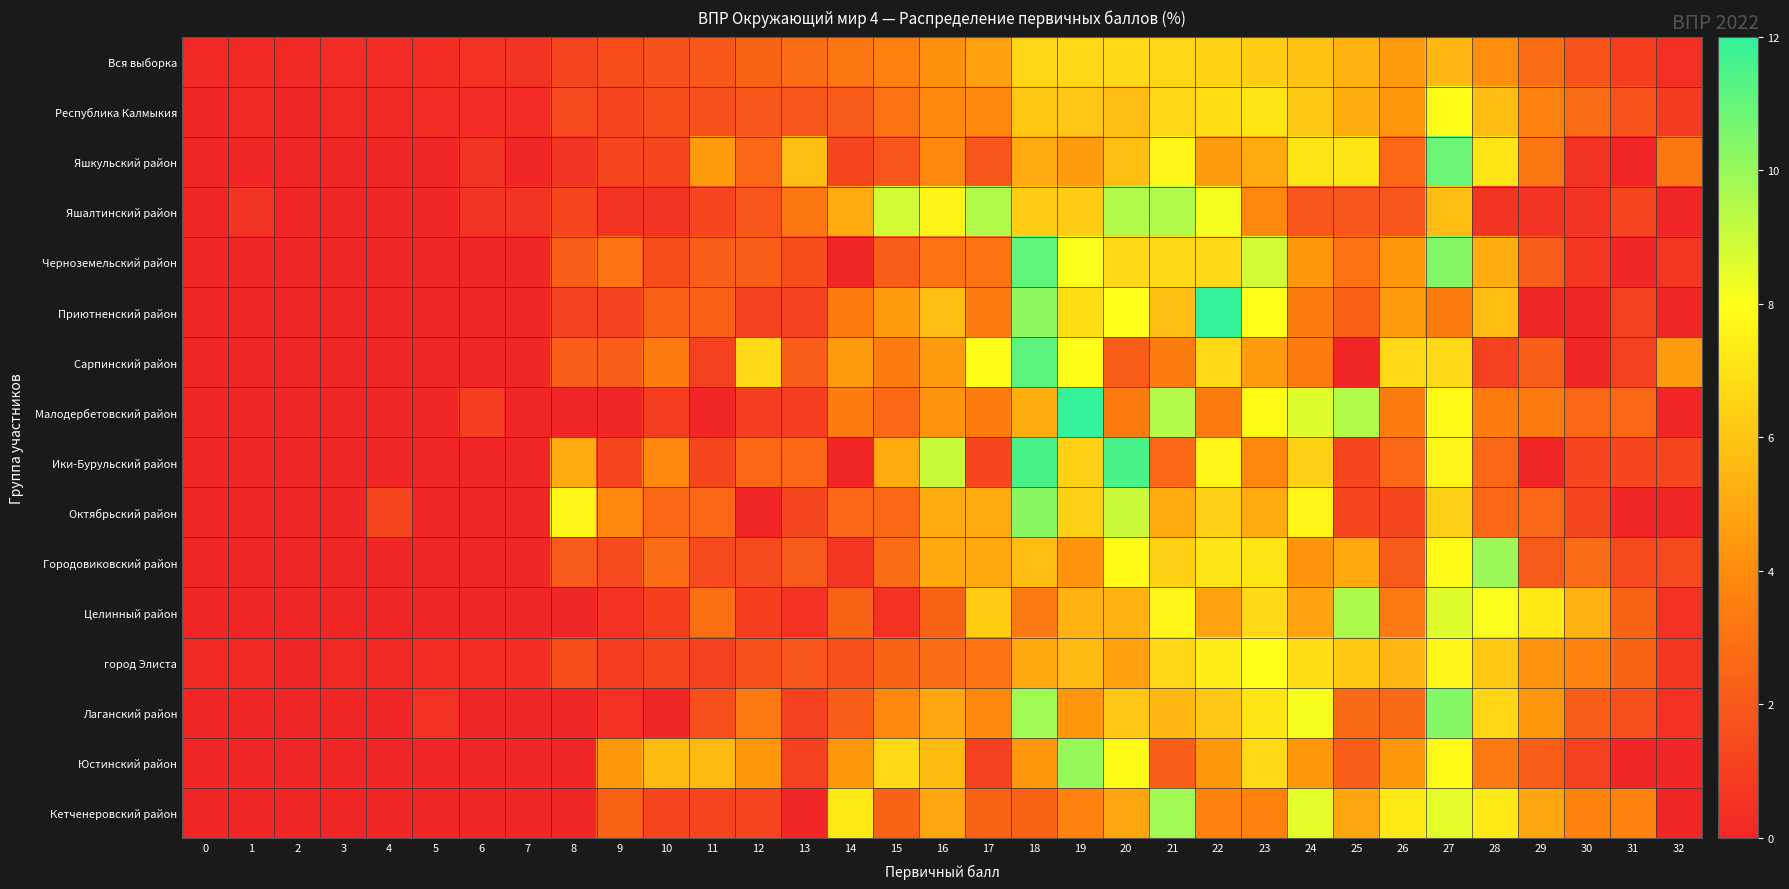

Which series has the largest total across all categories?

Целинный район